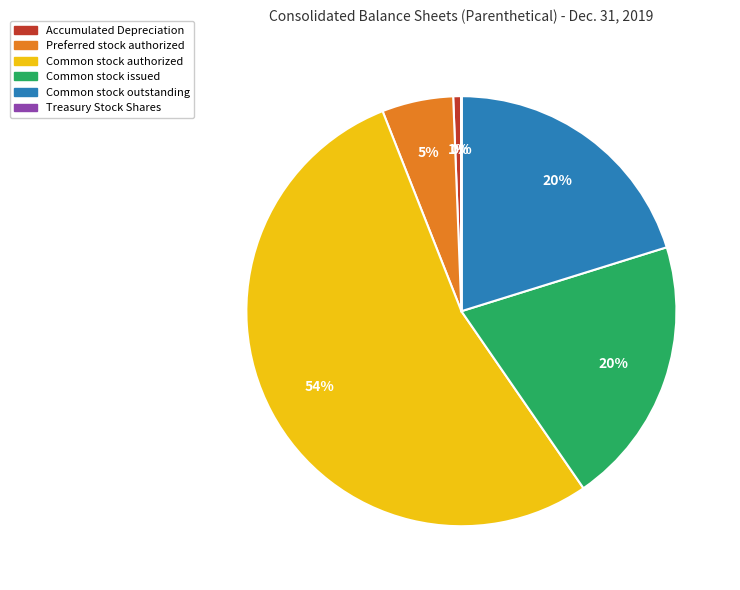

To the nearest percent, what percentage of the pie is Accumulated Depreciation?

1%